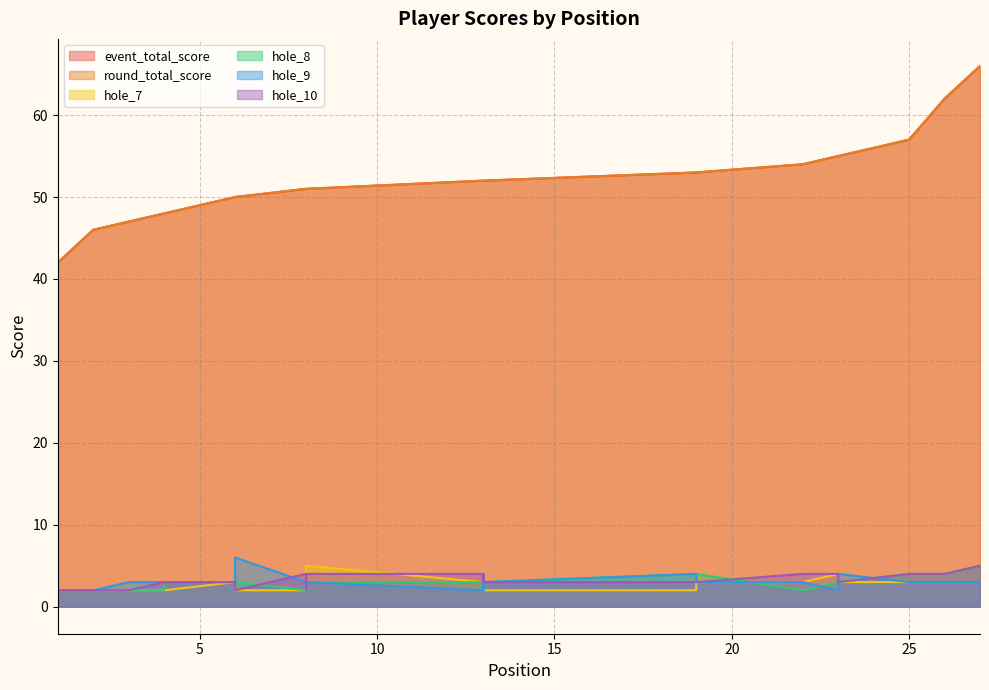

True or false: hole_8 and round_total_score cross at least once.

False